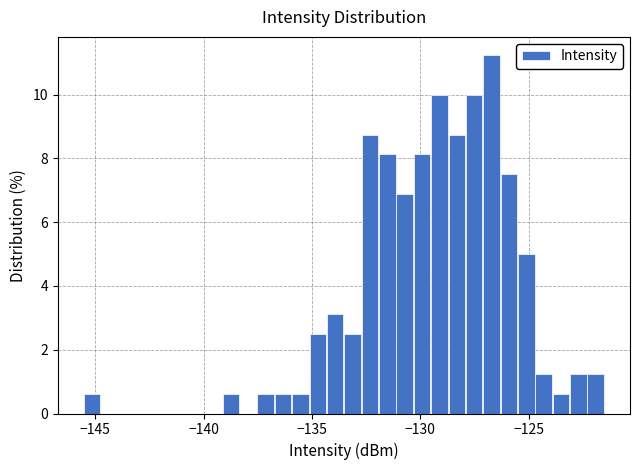

Read against the x-axis, roughly where is the centre of the tallest bar?

-126.5